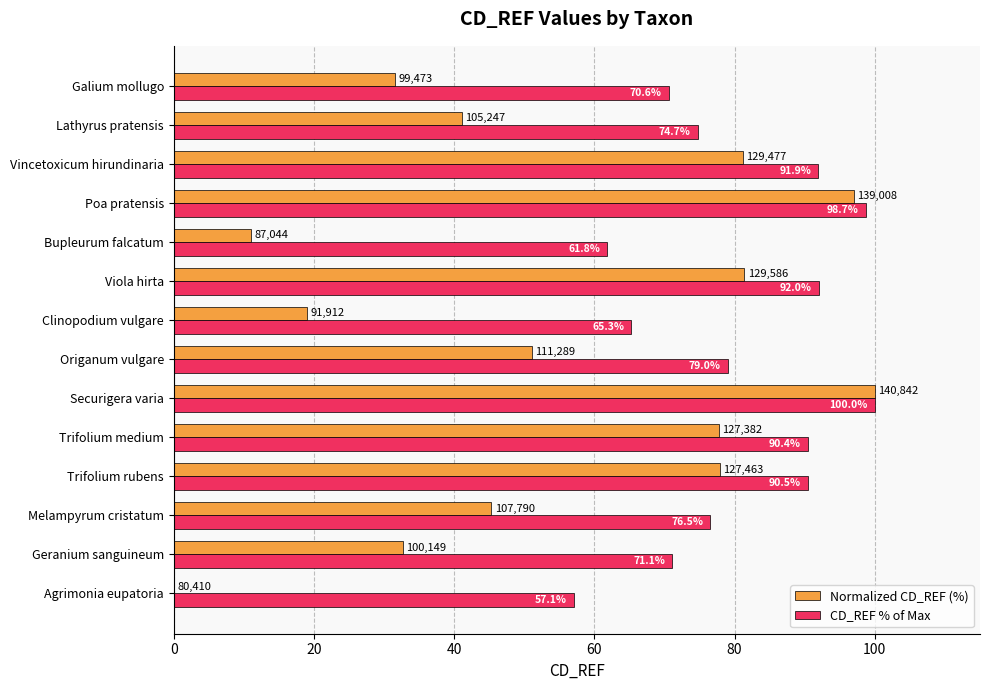

At which category is the sum across all series the highest?

Securigera varia